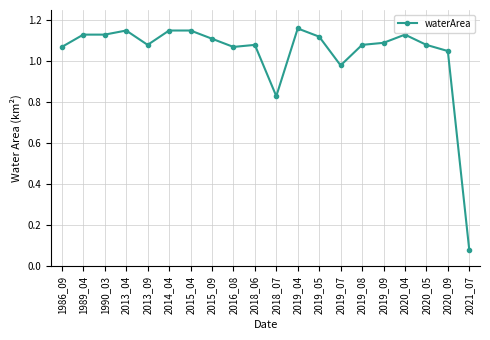

The value at 1986_09 is 1.6. True or false?

False